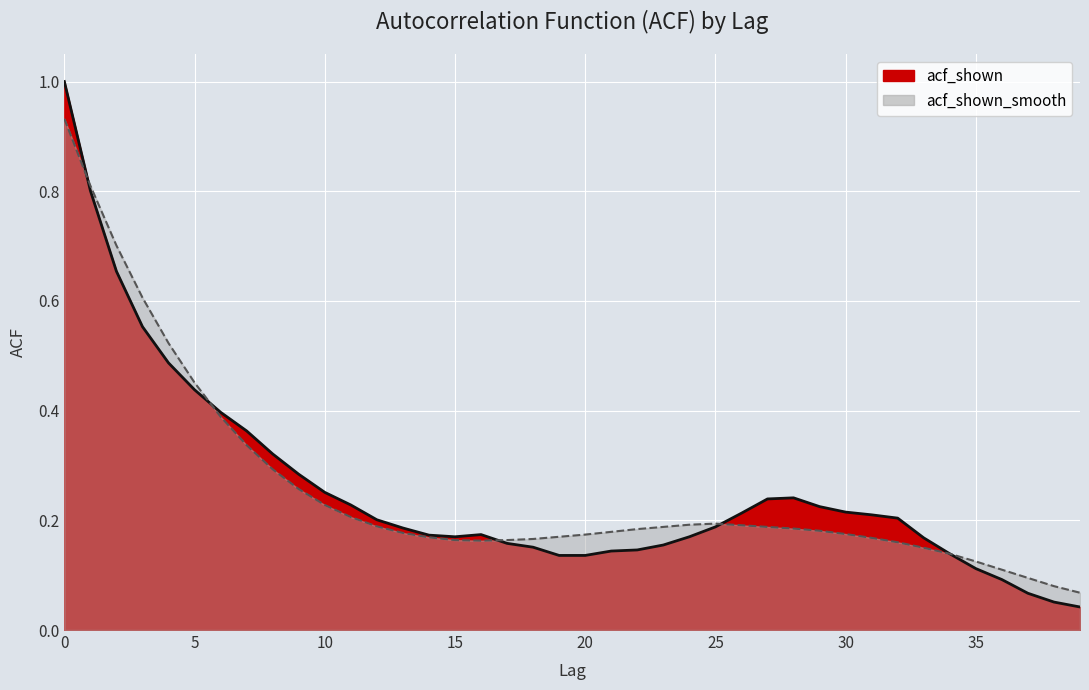

Reading left to right, what are all the values shown in this chart?

acf_shown: 0=1.0	1=0.8	2=0.7	3=0.6	4=0.5	5=0.4	6=0.4	7=0.4	8=0.3	9=0.3	10=0.3	11=0.2	12=0.2	13=0.2	14=0.2	15=0.2	16=0.2	17=0.2	18=0.2	19=0.1	20=0.1	21=0.1	22=0.1	23=0.2	24=0.2	25=0.2	26=0.2	27=0.2	28=0.2	29=0.2	30=0.2	31=0.2	32=0.2	33=0.2	34=0.1	35=0.1	36=0.1	37=0.1	38=0.1	39=0.0
acf_shown_smooth: 0=0.9	1=0.8	2=0.7	3=0.6	4=0.5	5=0.5	6=0.4	7=0.3	8=0.3	9=0.3	10=0.2	11=0.2	12=0.2	13=0.2	14=0.2	15=0.2	16=0.2	17=0.2	18=0.2	19=0.2	20=0.2	21=0.2	22=0.2	23=0.2	24=0.2	25=0.2	26=0.2	27=0.2	28=0.2	29=0.2	30=0.2	31=0.2	32=0.2	33=0.1	34=0.1	35=0.1	36=0.1	37=0.1	38=0.1	39=0.1